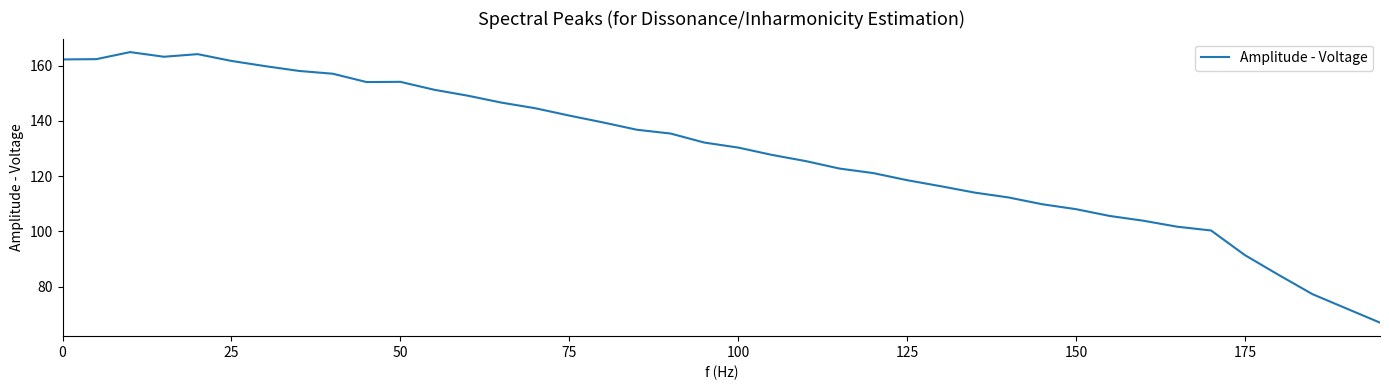

What is the minimum value shown in the chart?

67.0